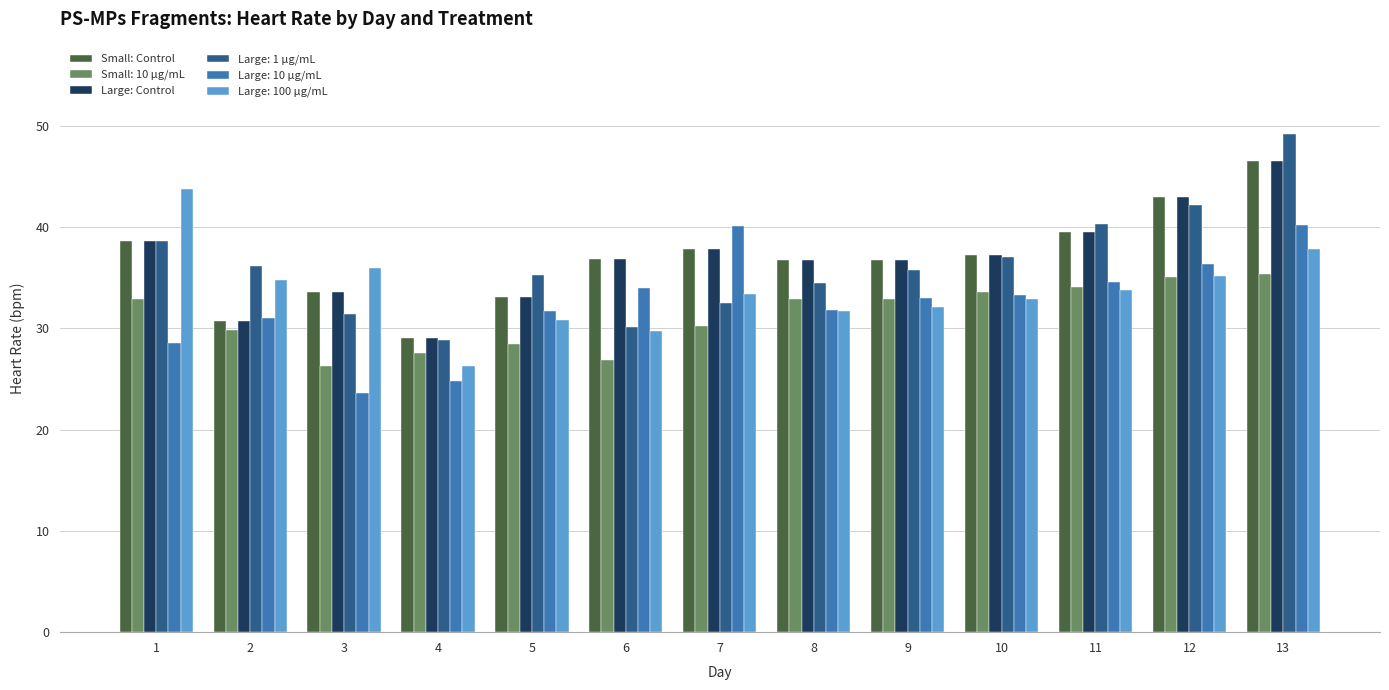

How many values in the Large: Control series are below 36?

4